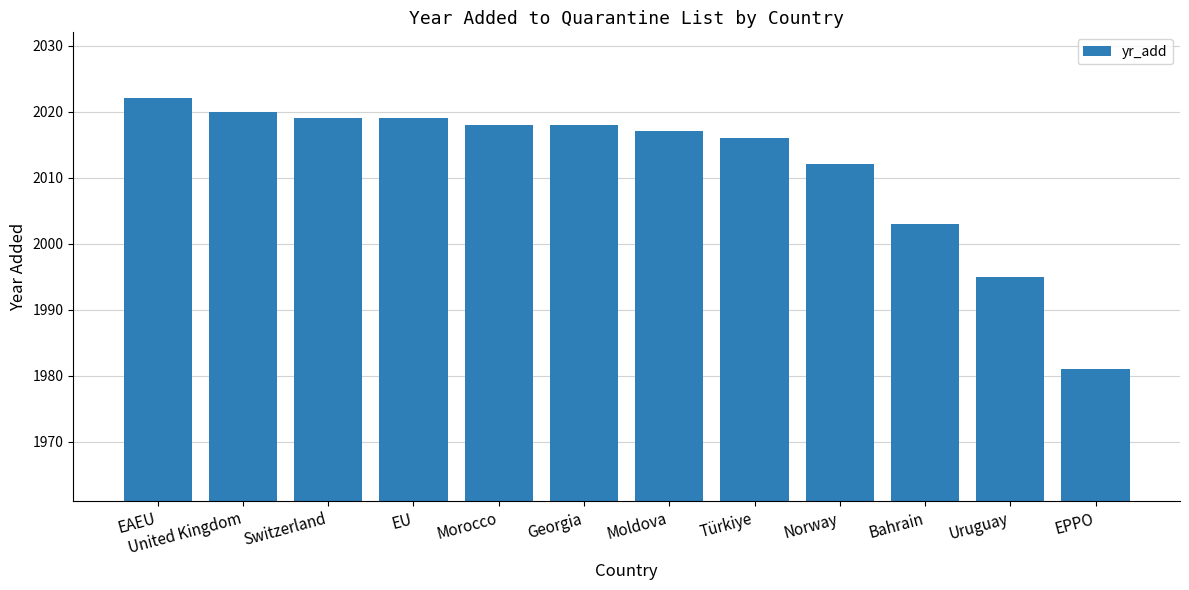

At which label is the value closest to 2001?

Bahrain